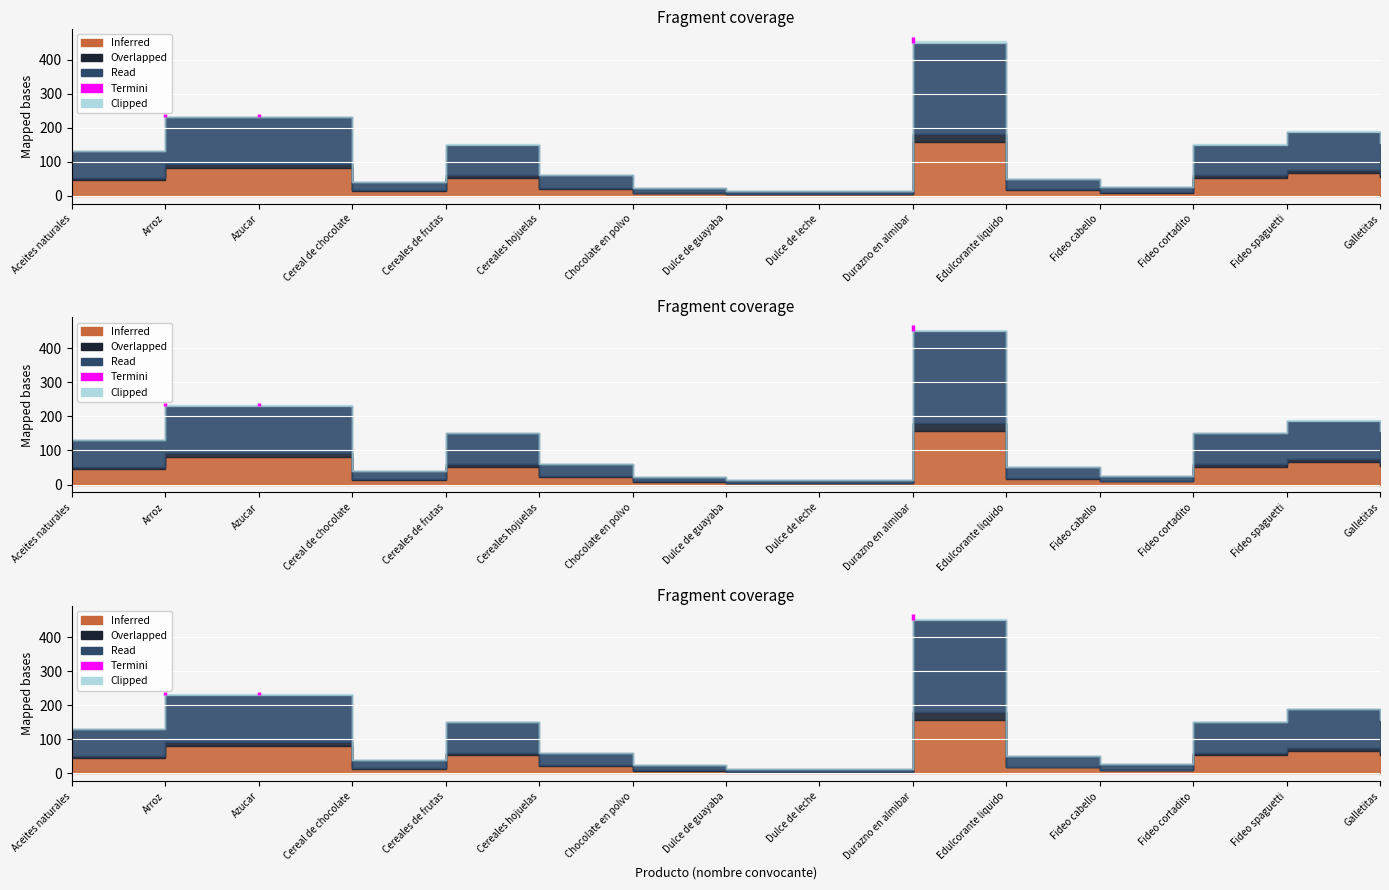

Reading left to right, what are all the values shown in this chart?

130	230	230	40	150	60	23	13	13	450	50	26	150	188	156